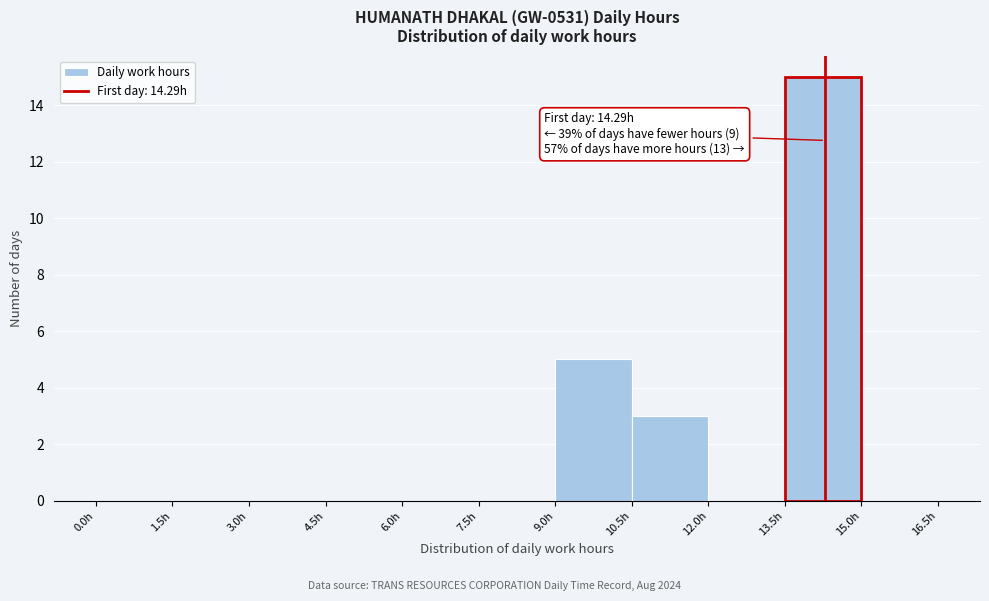

Over which range of the x-axis is the bar tallest?

13.5 to 15.0